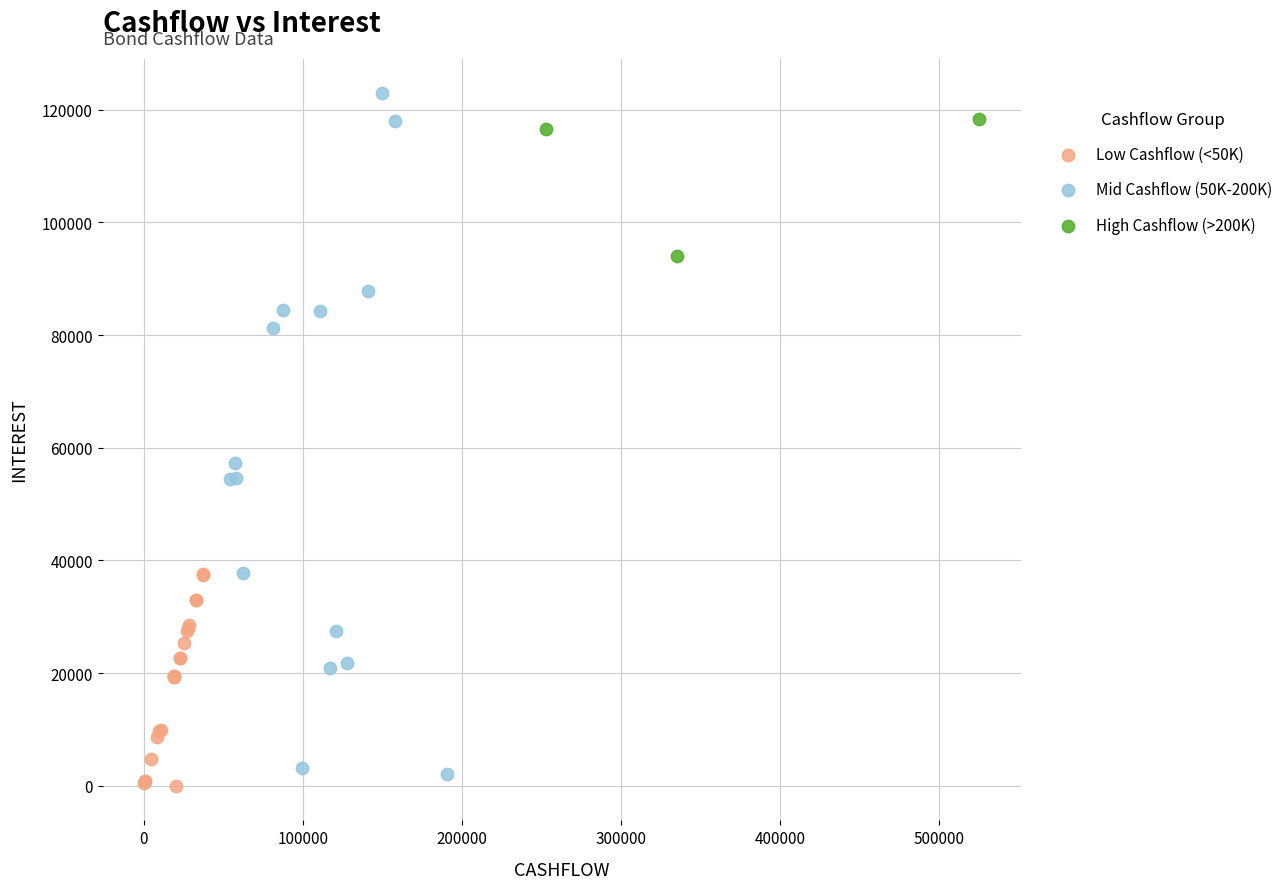

Which series has the widest spread of Y values?

Mid Cashflow (50K-200K)